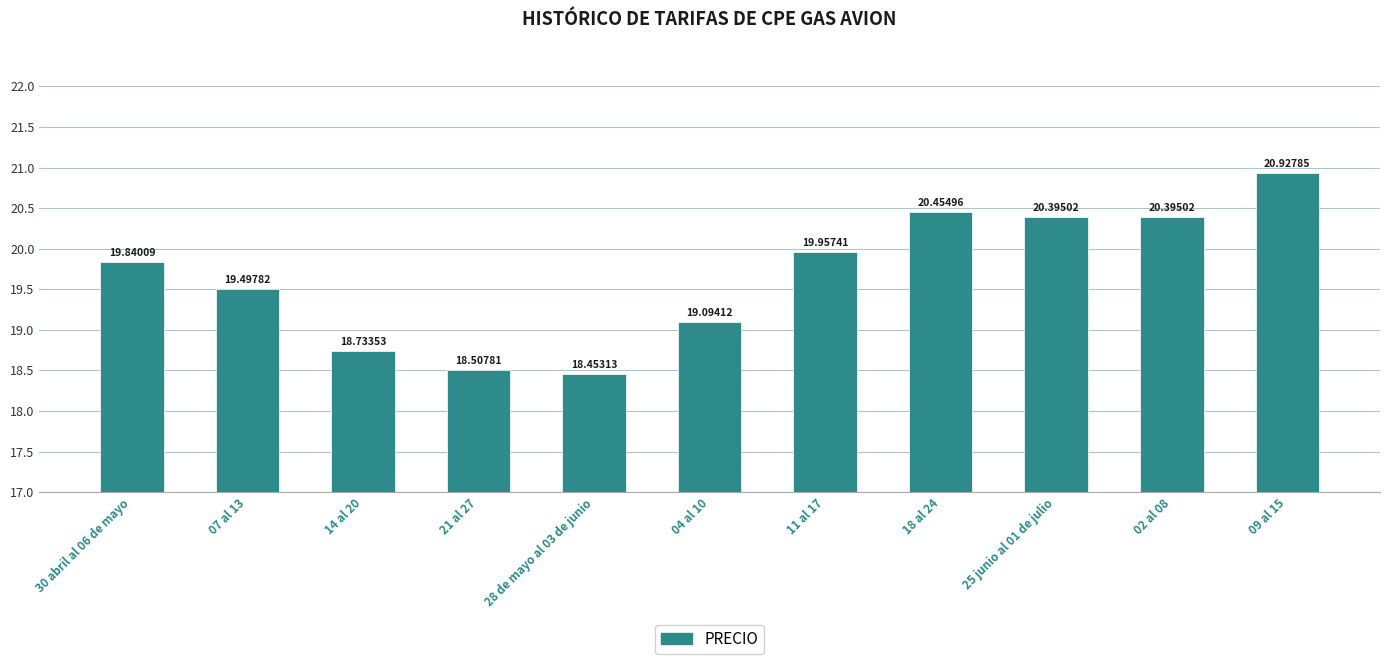

What is the average value?

19.7